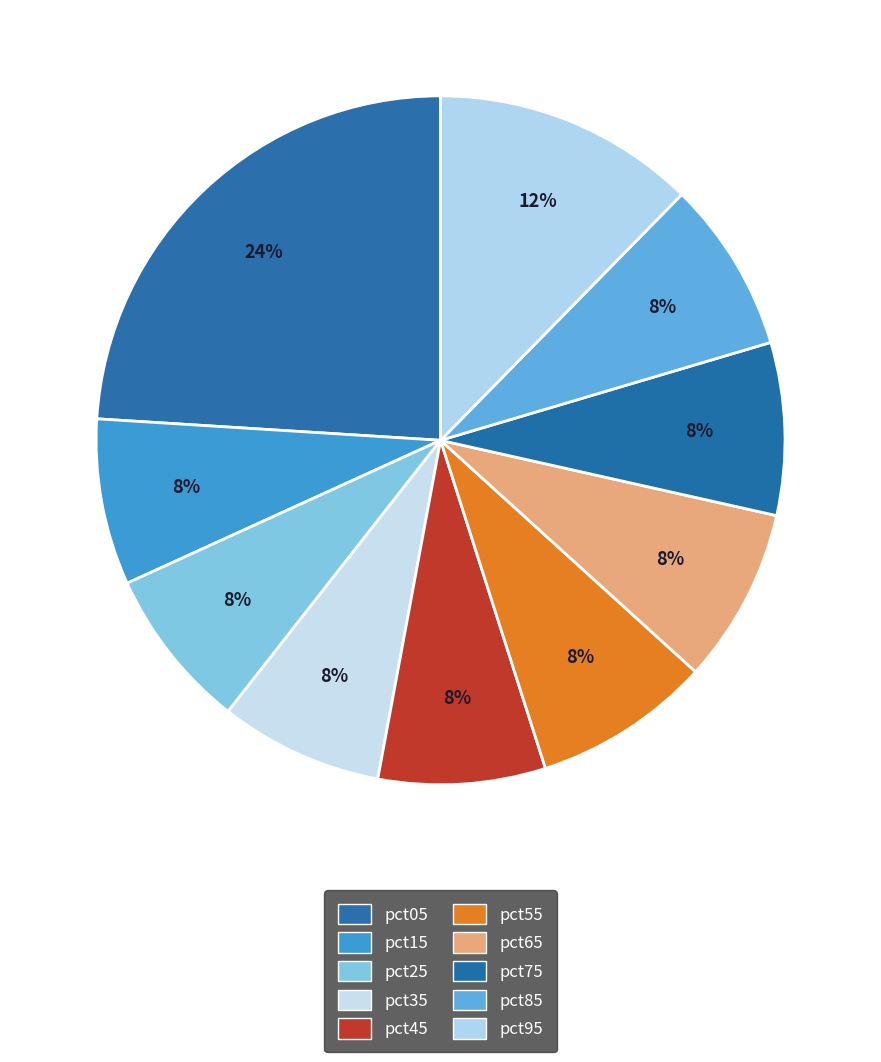

To the nearest percent, what percentage of the pie is pct25?

8%